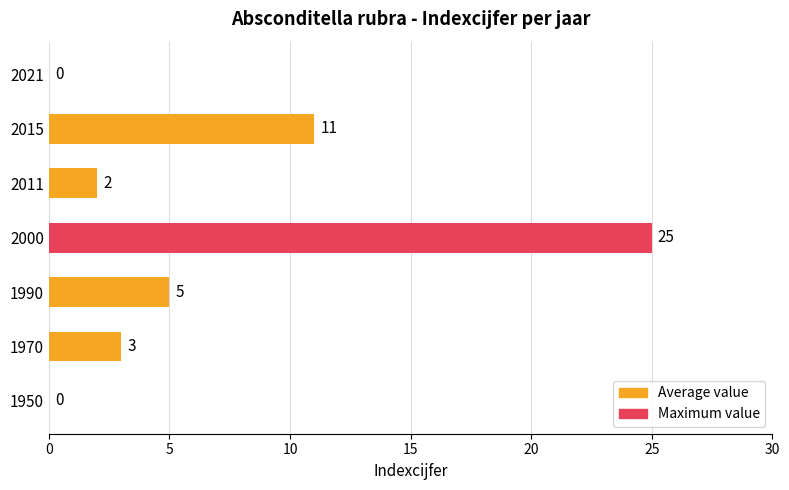

Which category has the highest value across all series?

2000